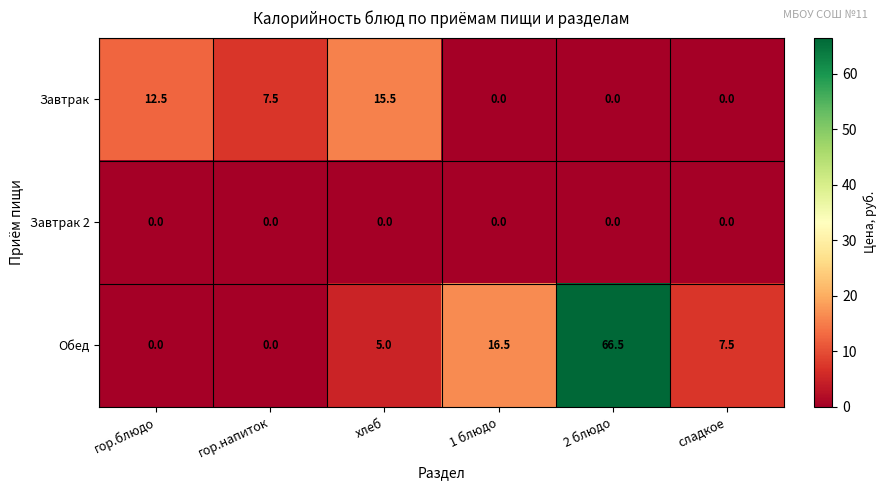

Rank the series by their average value, from highest to lowest.

Обед, Завтрак, Завтрак 2